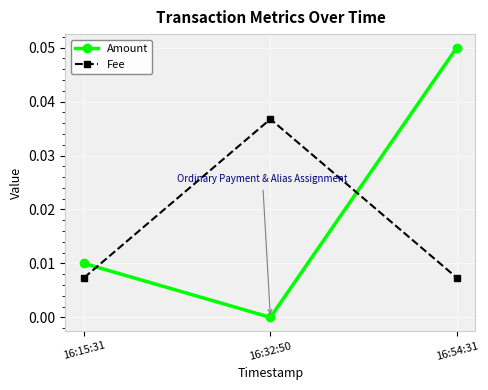

Count the Fee values in the range 0 to 1.

3